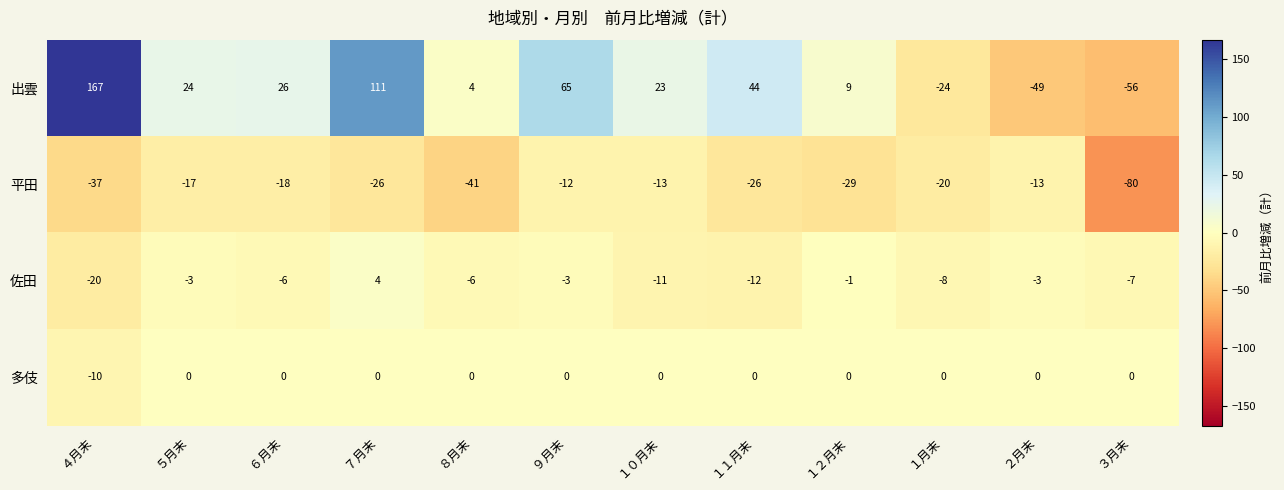

Where is 出雲 nearest to the value 55?

９月末